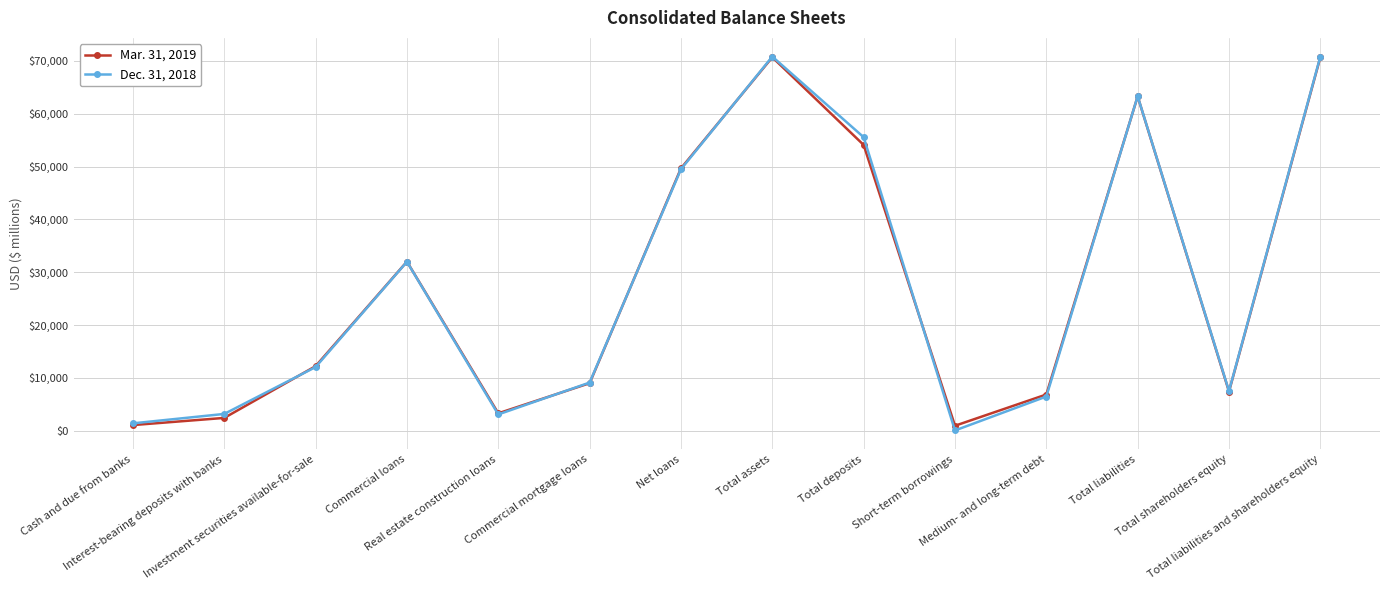

Rank the series by their average value, from lowest to highest.

Mar. 31, 2019, Dec. 31, 2018